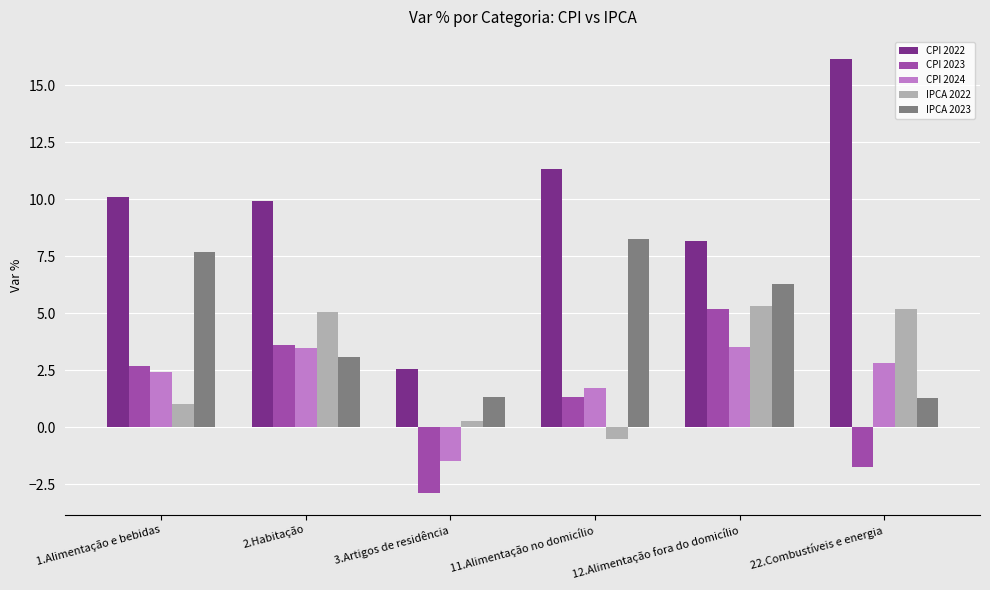

What is the average value of the CPI 2022 series?

9.7